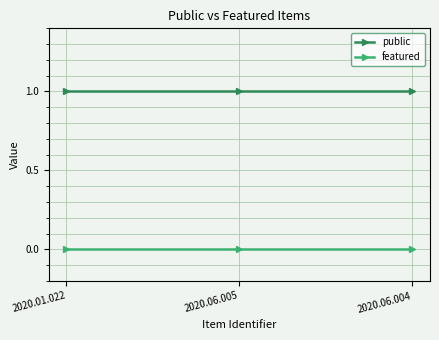

What are all the series names shown in the legend?

public, featured